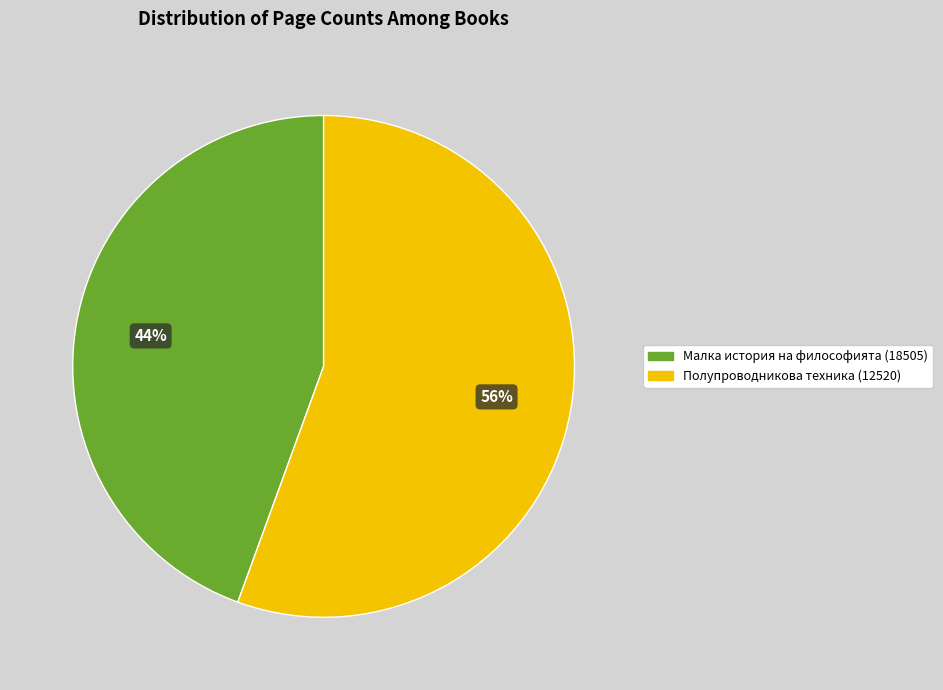

To the nearest percent, what is the average slice percentage?

50%